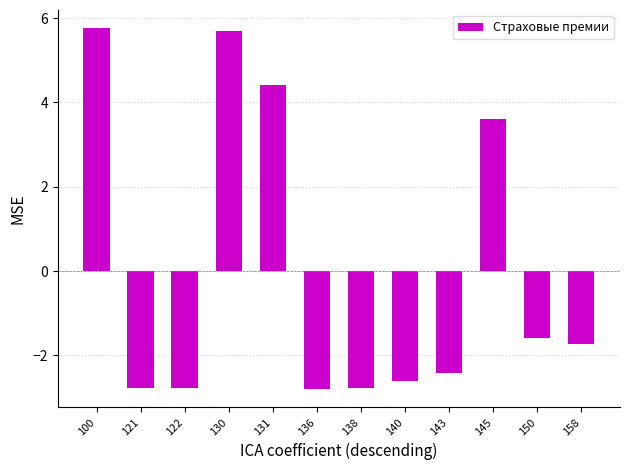

What is the change in value from 138 to 143?

+0.4